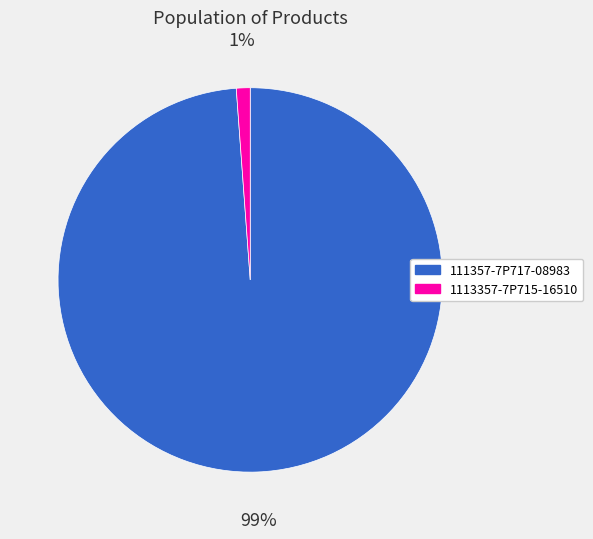

True or false: 1113357-7P715-16510 accounts for 15% of the total.

False